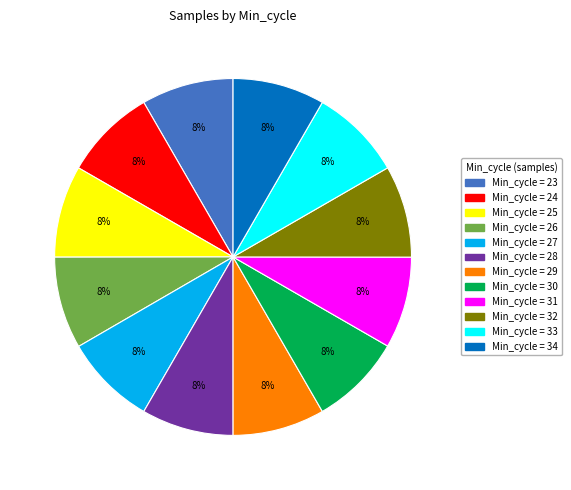

To the nearest percent, what is the average slice percentage?

8%